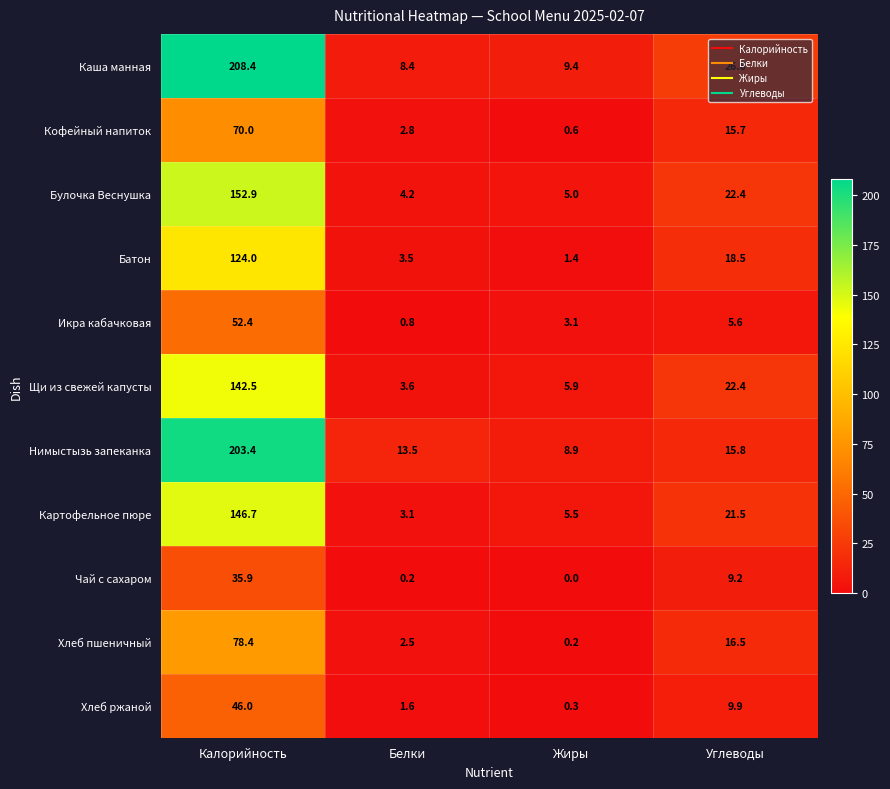

What is the difference between the second highest and second lowest values in the Чай с сахаром series?

9.0